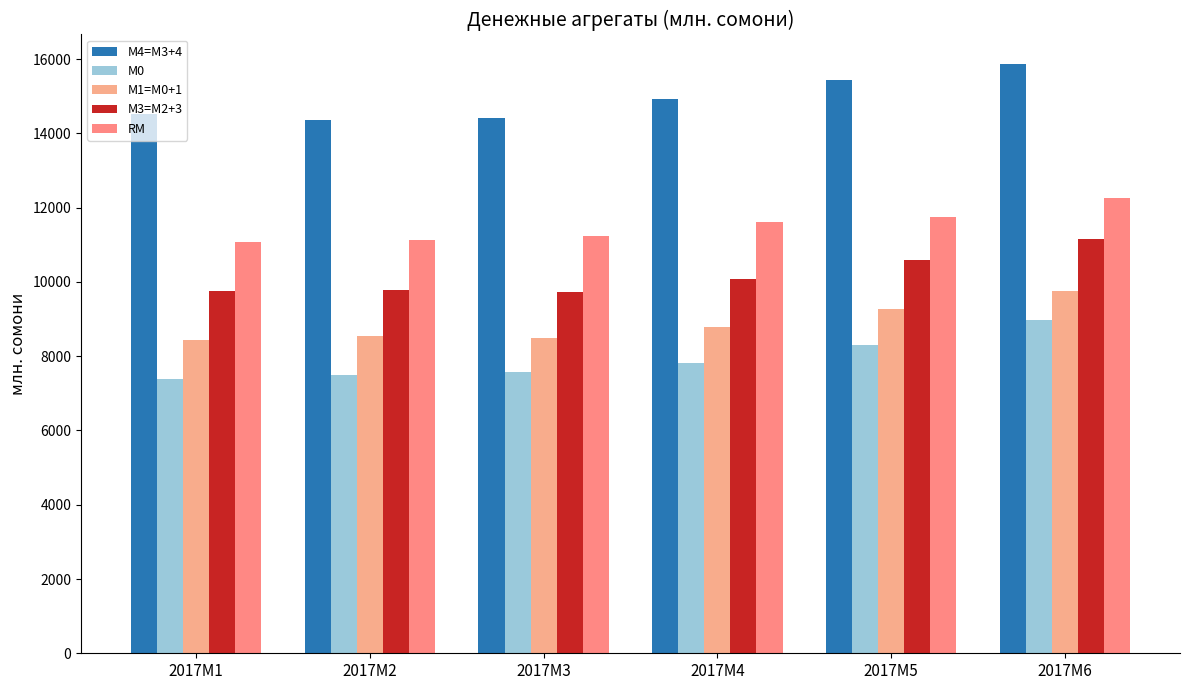

How many series are shown in this chart?

5